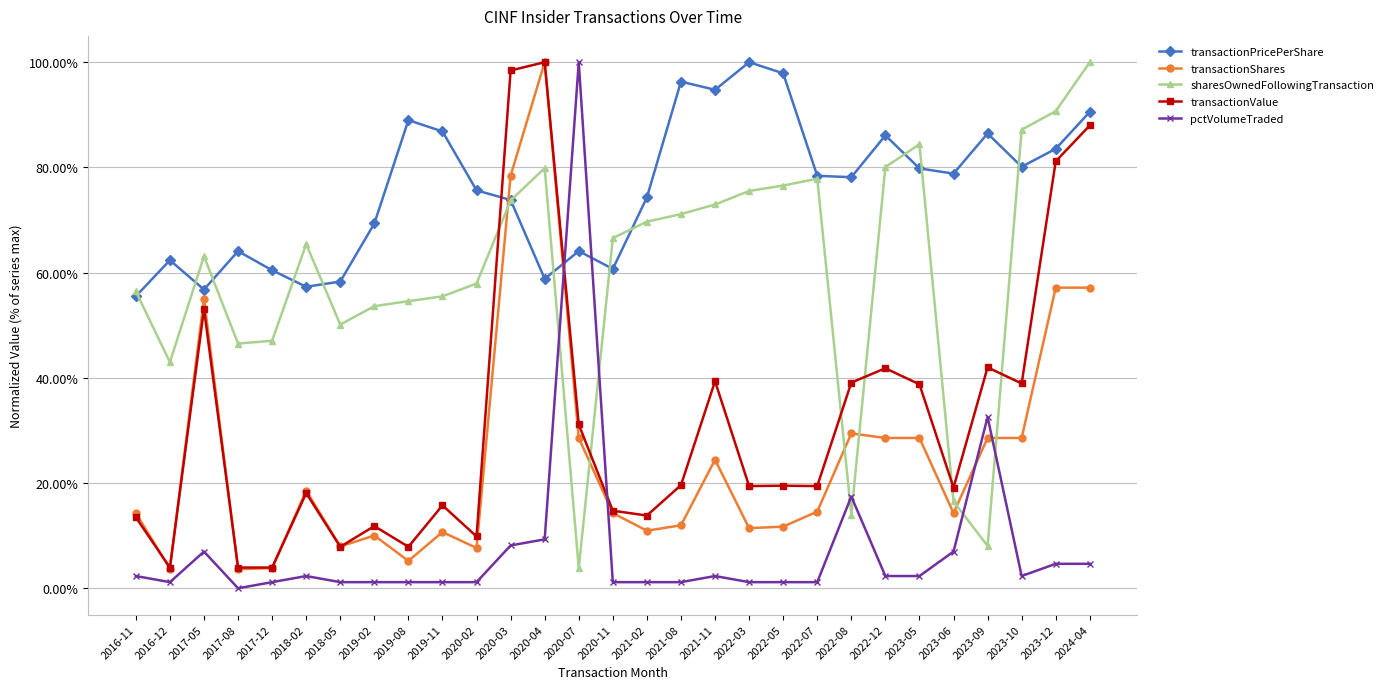

Does the chart have visible grid lines?

Yes